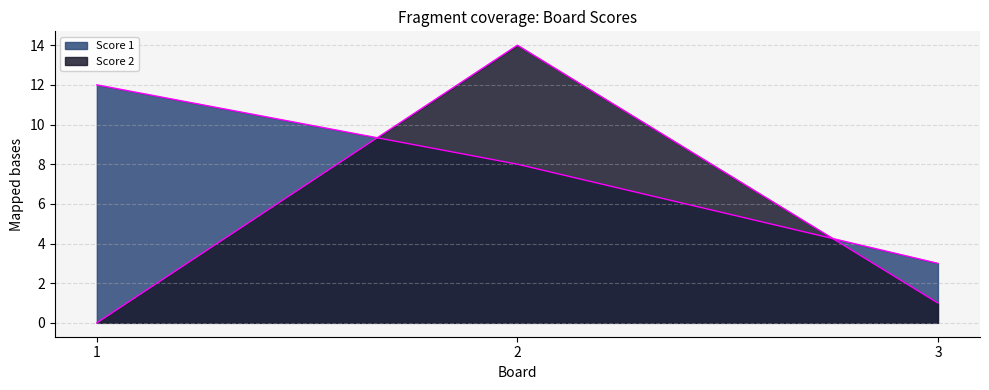

What is the value of the Score 1 point at the 2nd from the left?

8